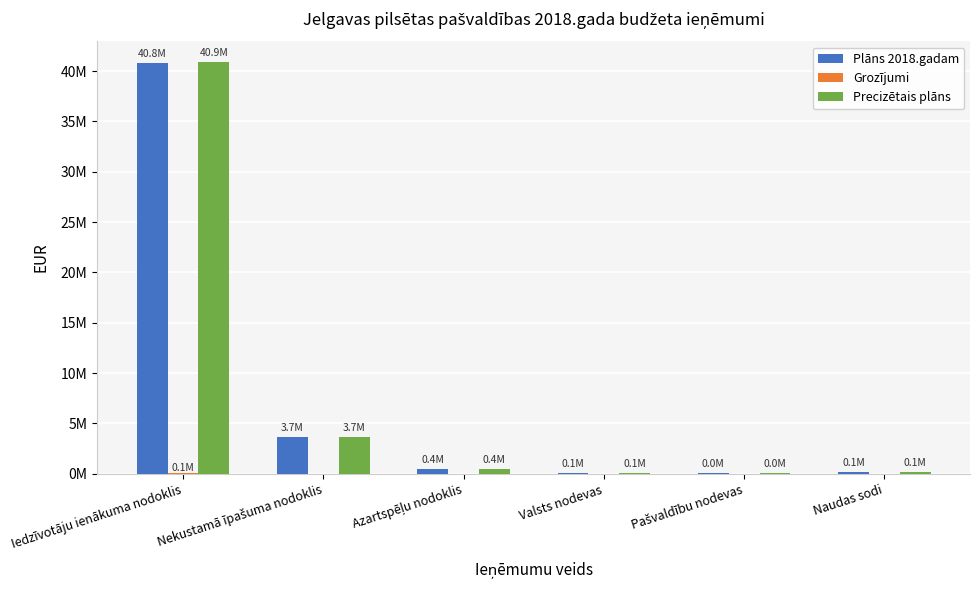

Rank the series by their maximum value, from lowest to highest.

Grozījumi, Plāns 2018.gadam, Precizētais plāns